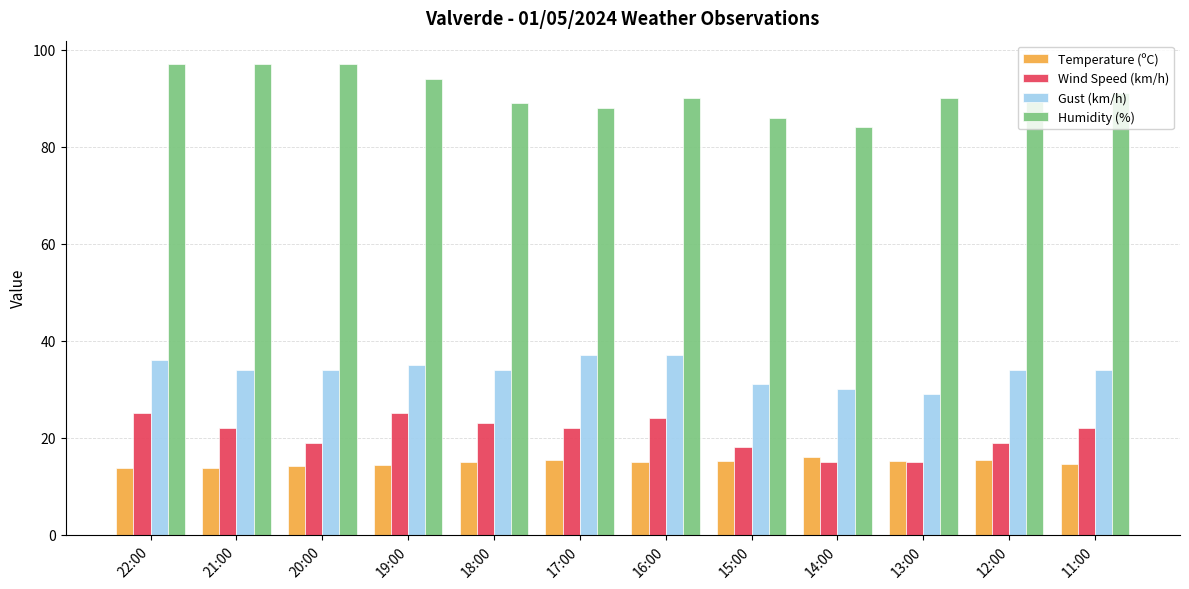

What is the total value across all series at 21:00?

166.7